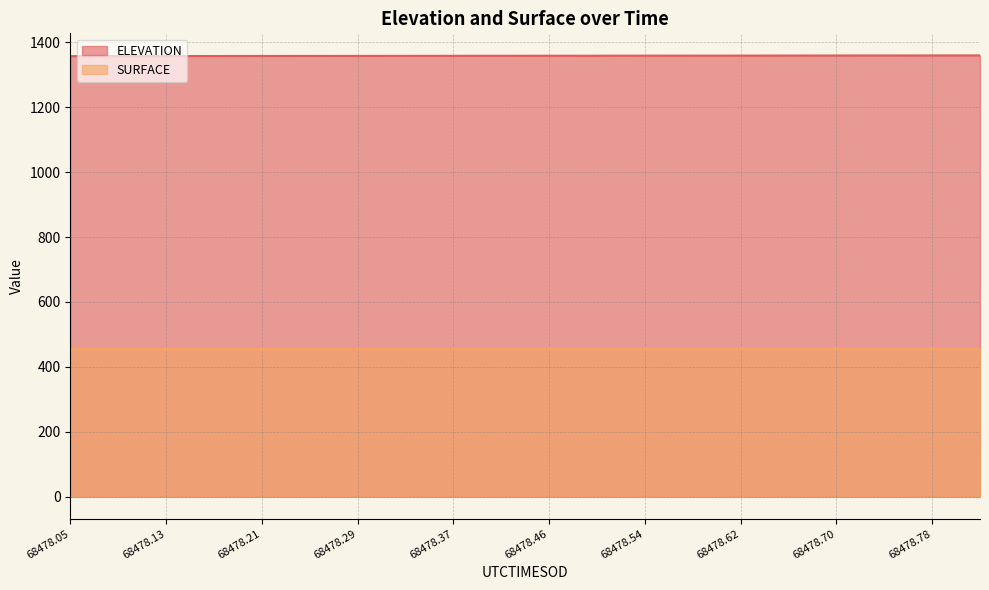

What is the highest value of the ELEVATION series?

1359.3